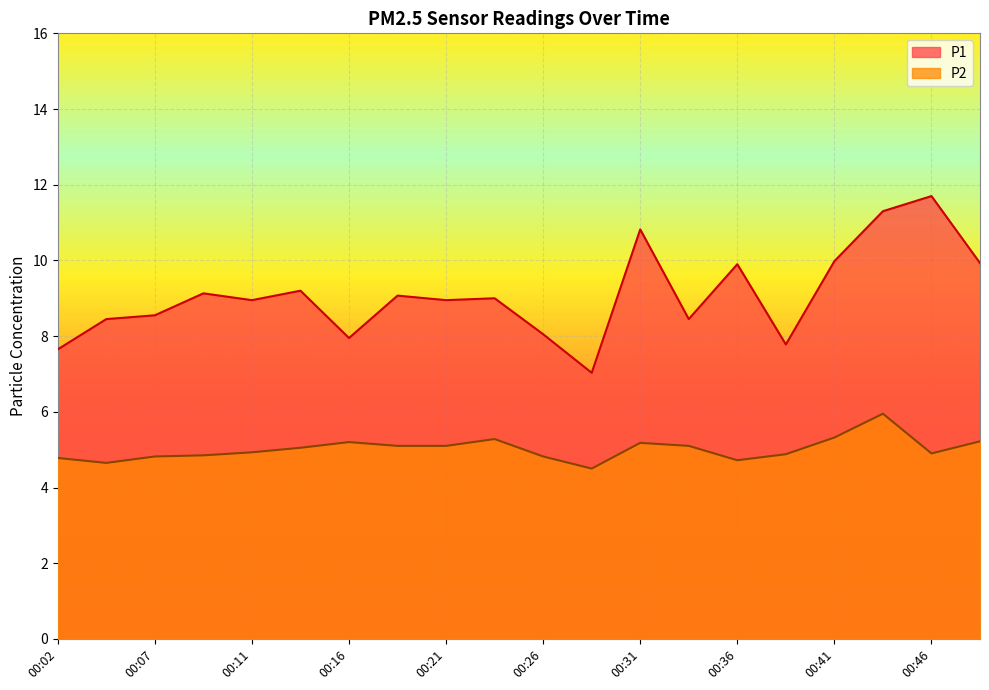

How many lines are shown in the chart?

2